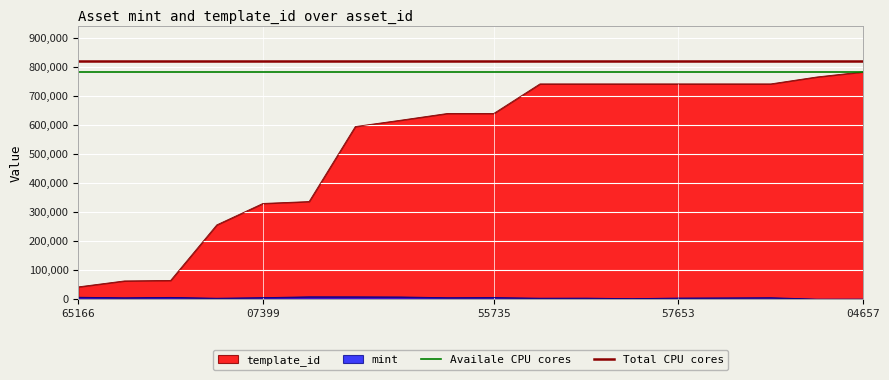

Is the value of Total CPU cores at 07399 greater than the value of Availale CPU cores at 65166?

Yes